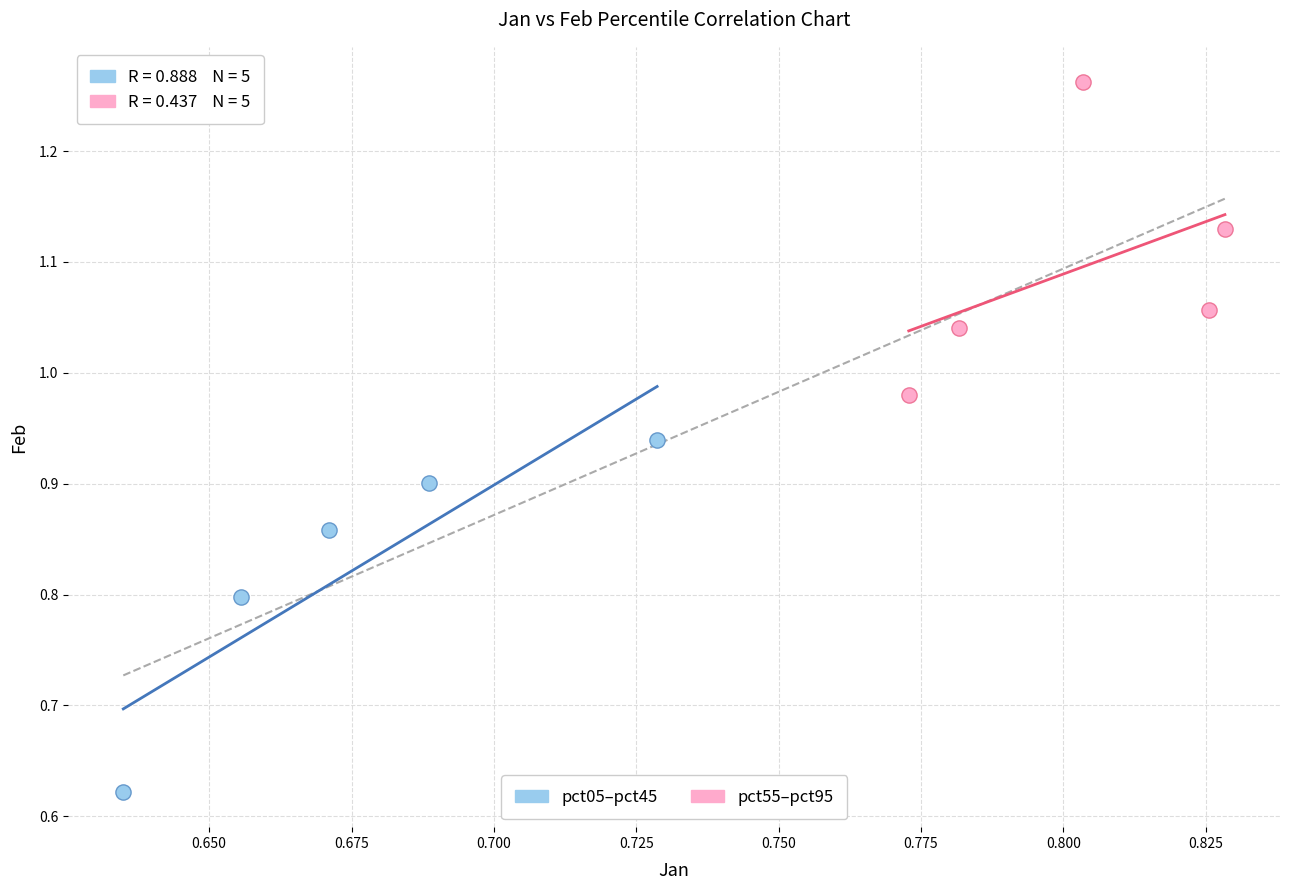

Which series has the largest Y range (max minus min)?

pct05–pct45